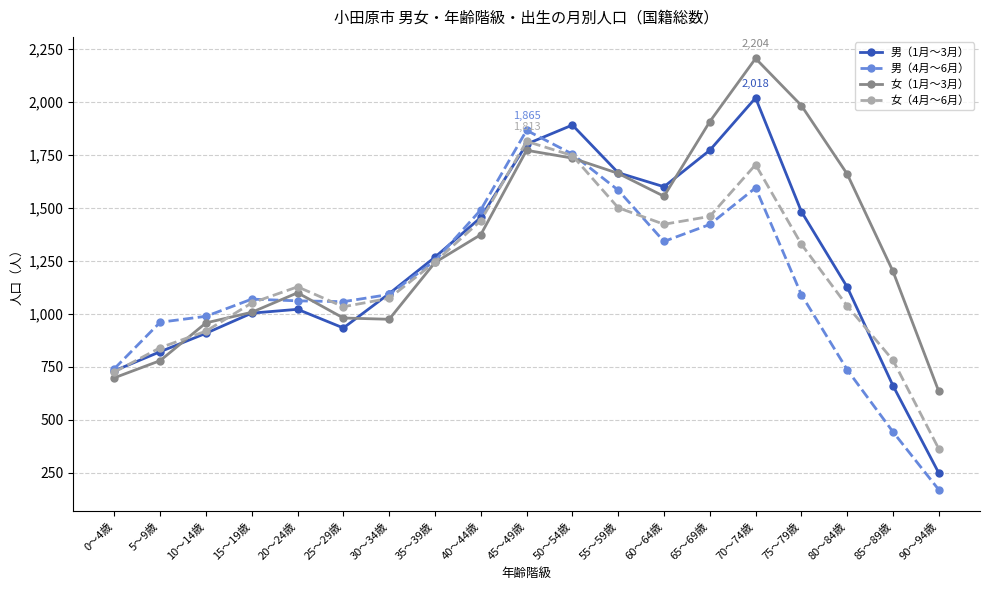

True or false: 女（4月～6月） has more than 1 points higher than both neighbors.

True